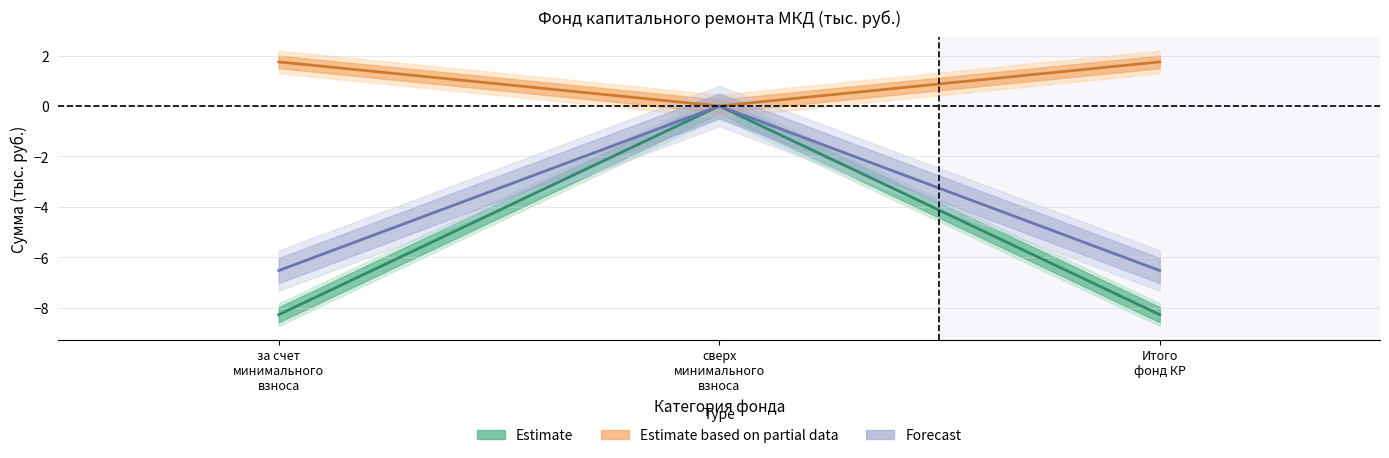

At which category is the sum across all series the highest?

сверх
минимального
взноса